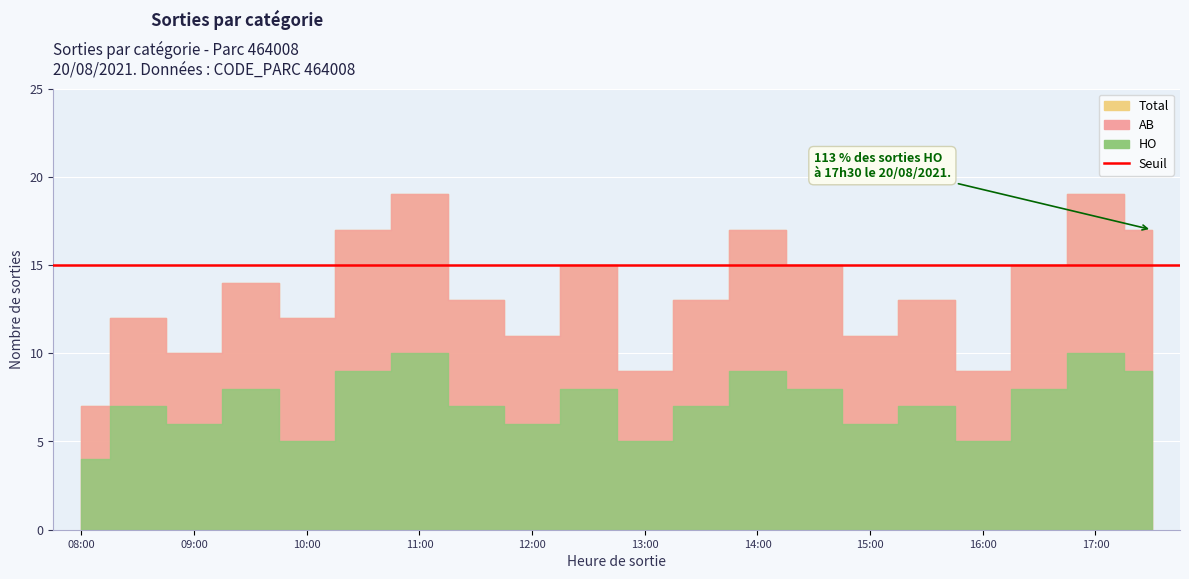

What is the sum of all HO values?

144